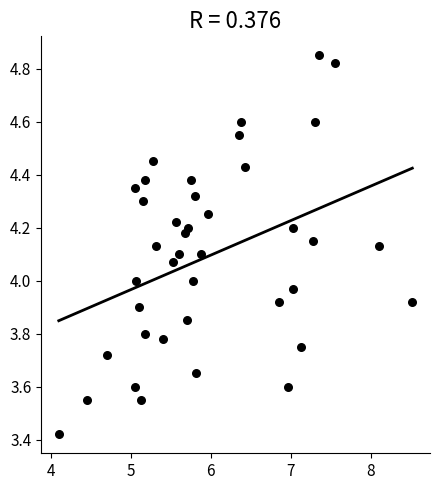

What is the range of Y values (max minus min)?

1.4